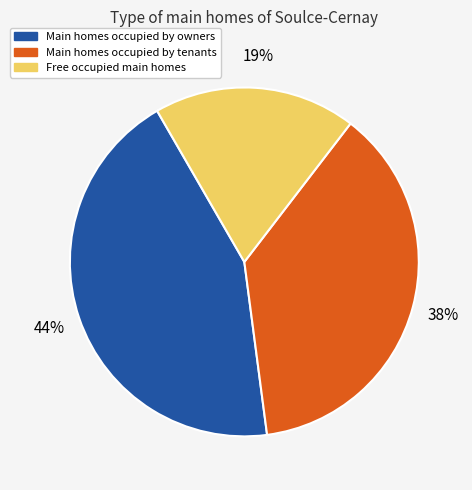

To the nearest percent, what is the difference between the Main homes occupied by owners and Main homes occupied by tenants slice percentages?

6%